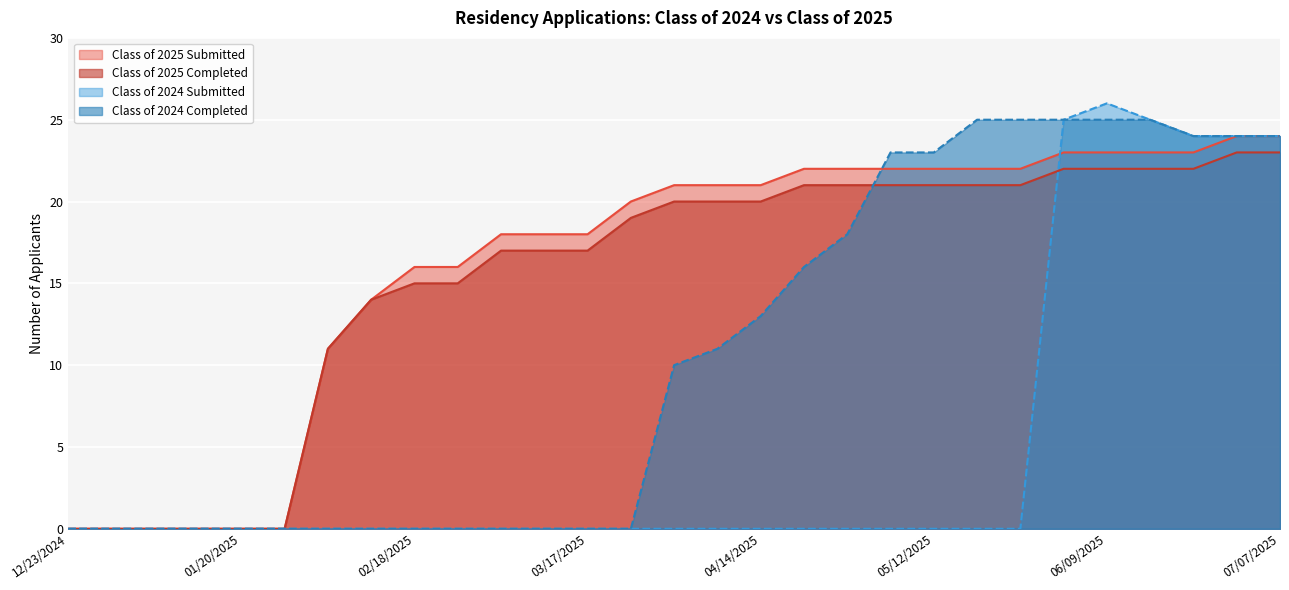

Between 06/09/2025 and 01/06/2025, which is larger?

06/09/2025